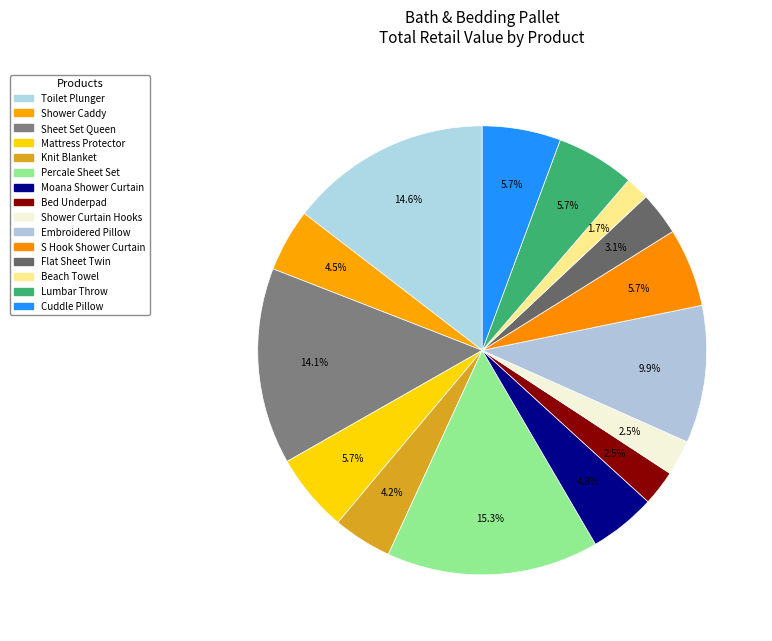

What is the smallest slice in the pie chart?

Beach Towel